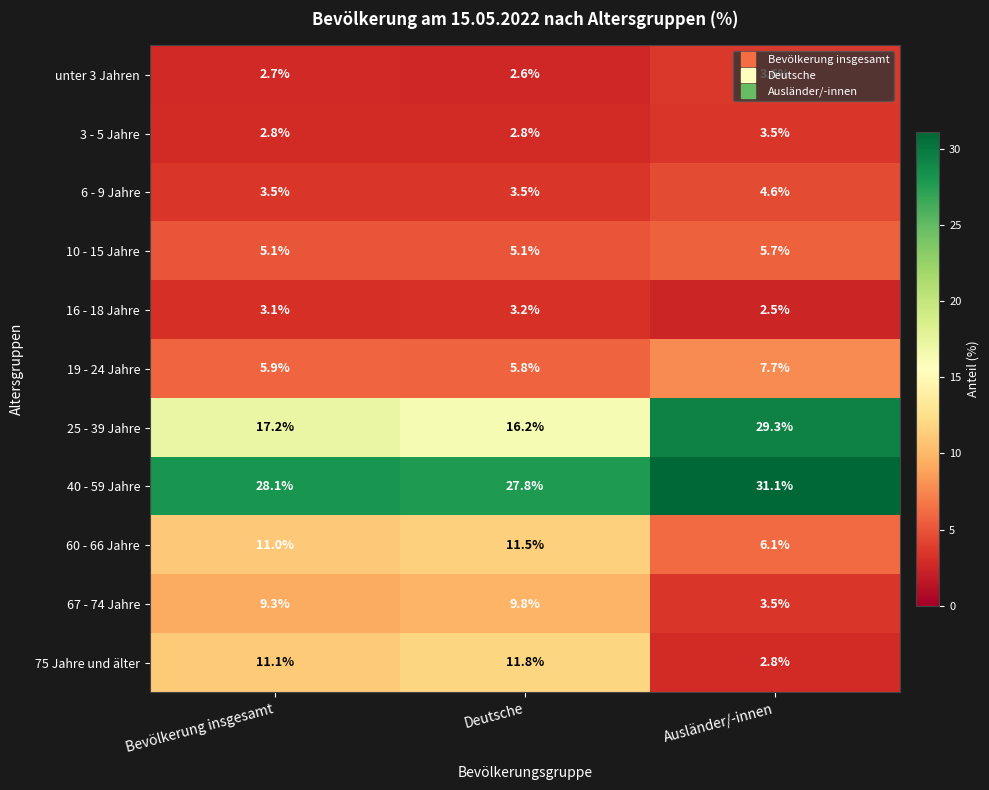

Rank the series by their maximum value, from lowest to highest.

16 - 18 Jahre, 3 - 5 Jahre, unter 3 Jahren, 6 - 9 Jahre, 10 - 15 Jahre, 19 - 24 Jahre, 67 - 74 Jahre, 60 - 66 Jahre, 75 Jahre und älter, 25 - 39 Jahre, 40 - 59 Jahre